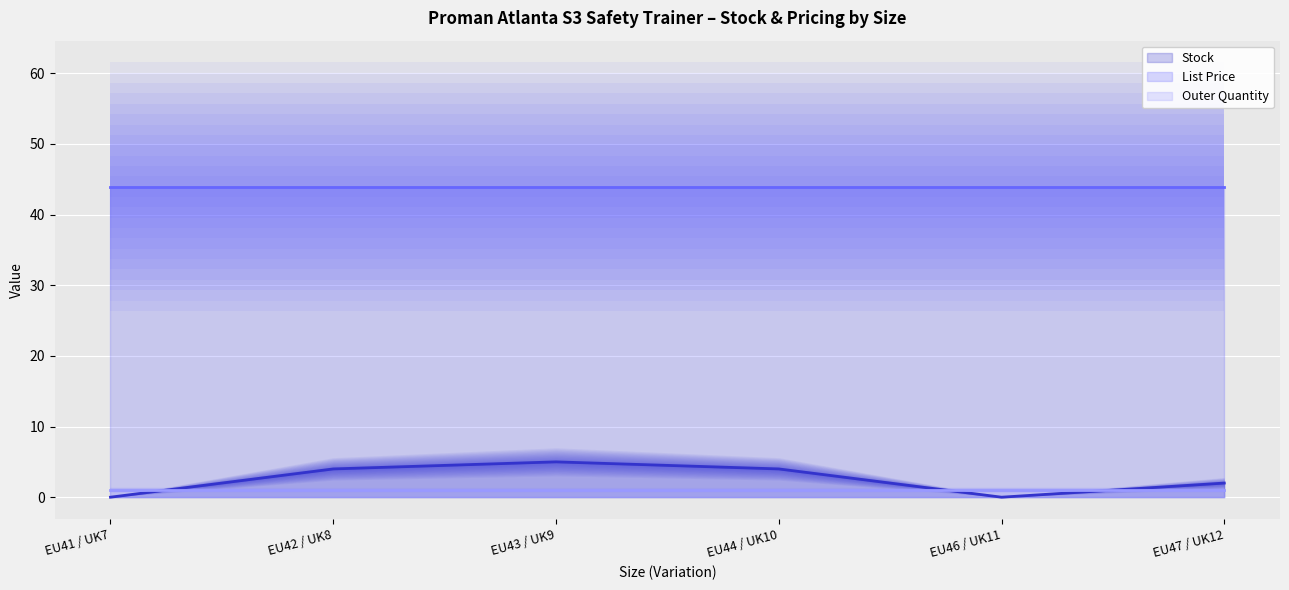

What is the value of the List Price (line) point at the 4th from the left?

44.0